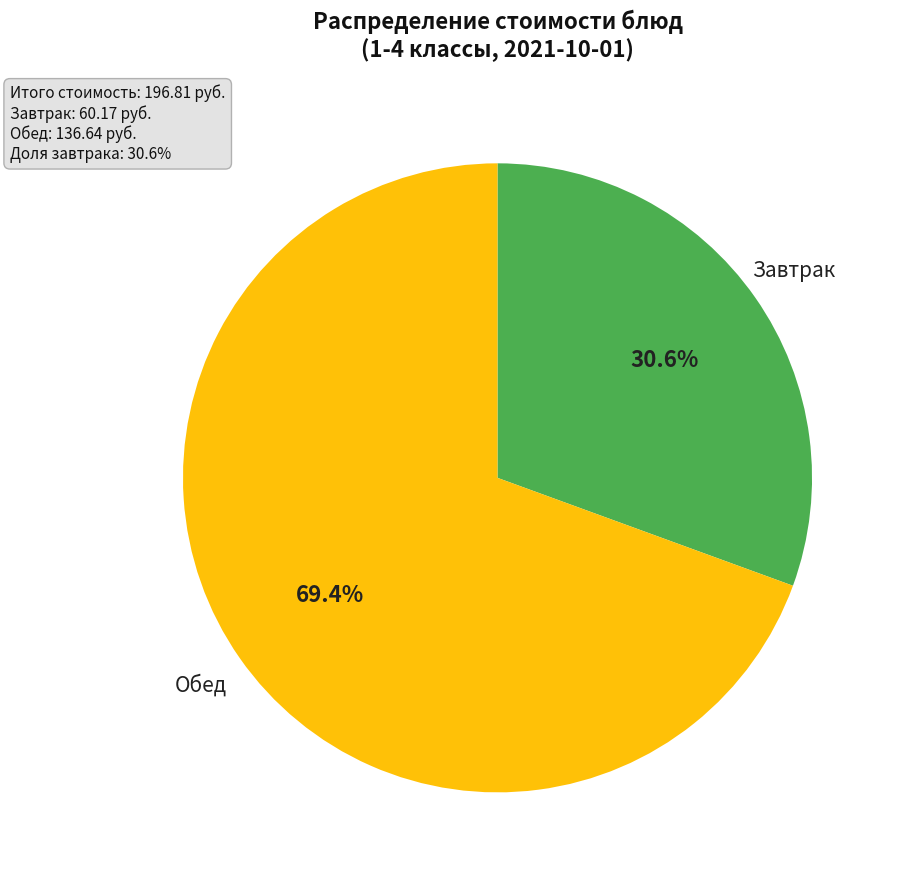

Count the number of slices in the pie.

2